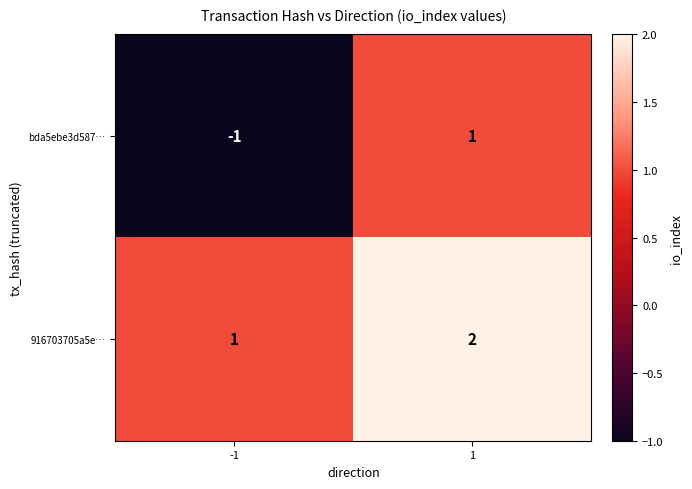

Is the value of bda5ebe3d587… at -1 greater than the value of 916703705a5e… at -1?

No